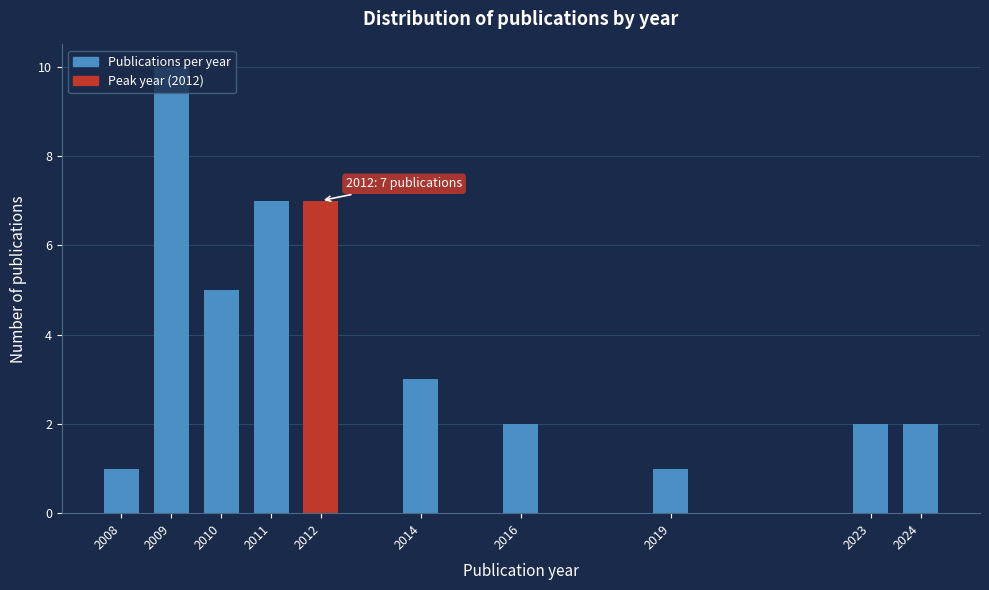

What is the sum of the values at 2024 and 2023?

4